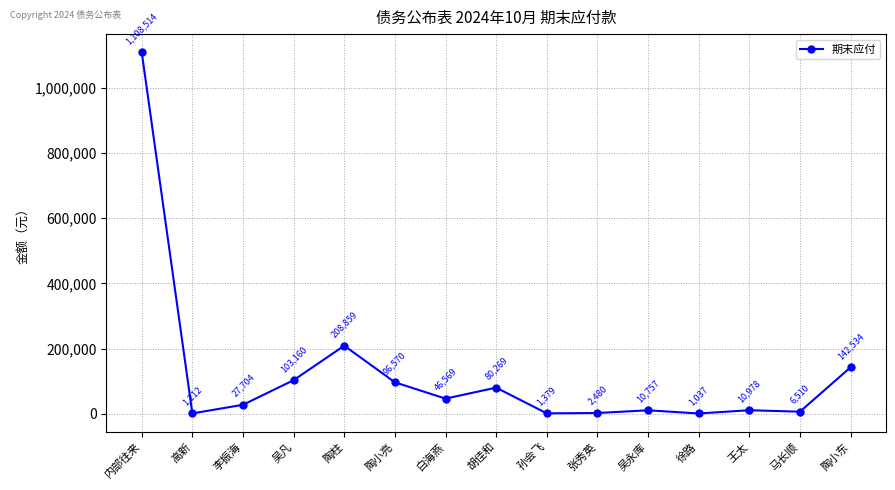

The chart shows a value of 39305.2 at 吴凡. True or false?

False